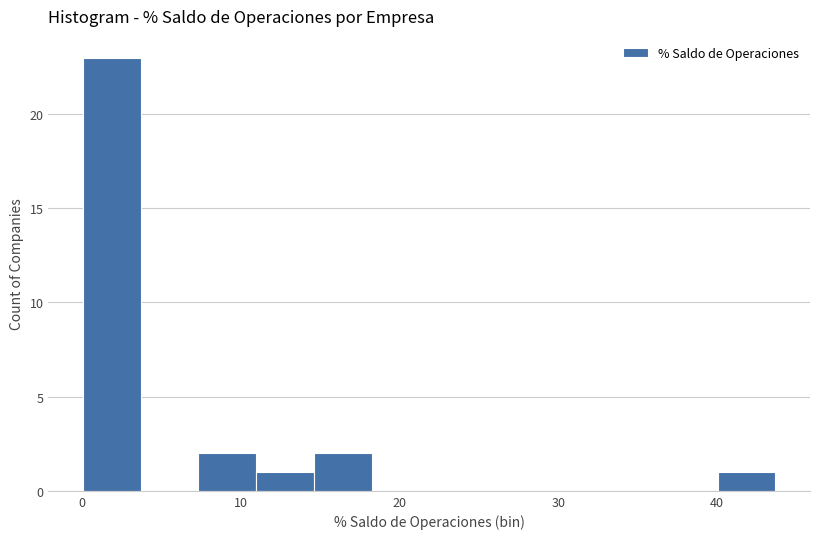

Around what value on the x-axis is the tallest bar? Give the approximate position of its centre, as read against the axis.

2